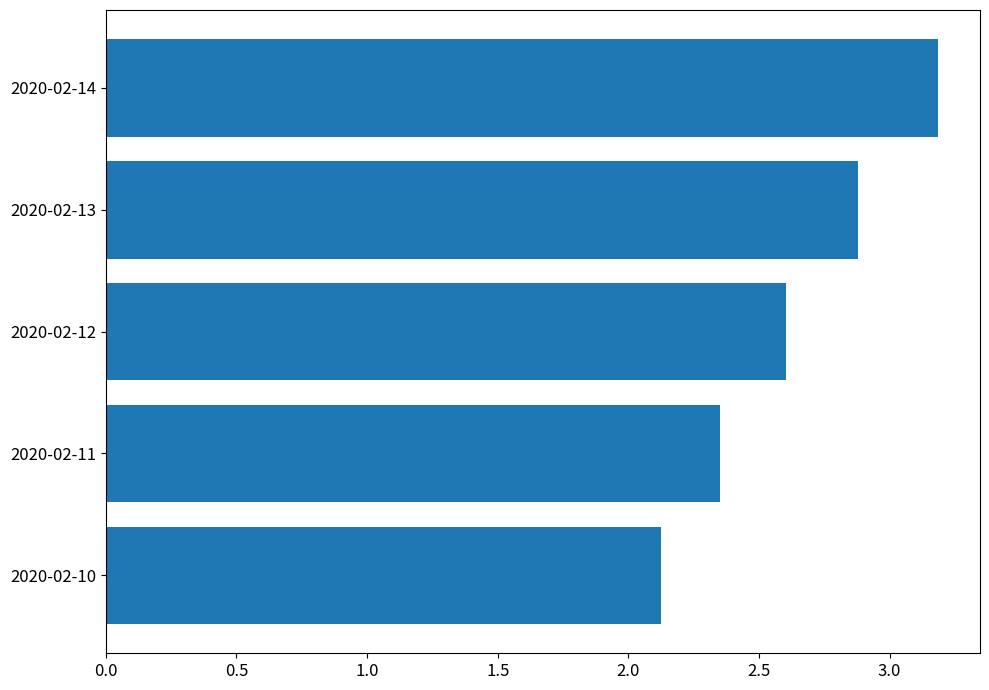

How many values are between 2 and 3?

4